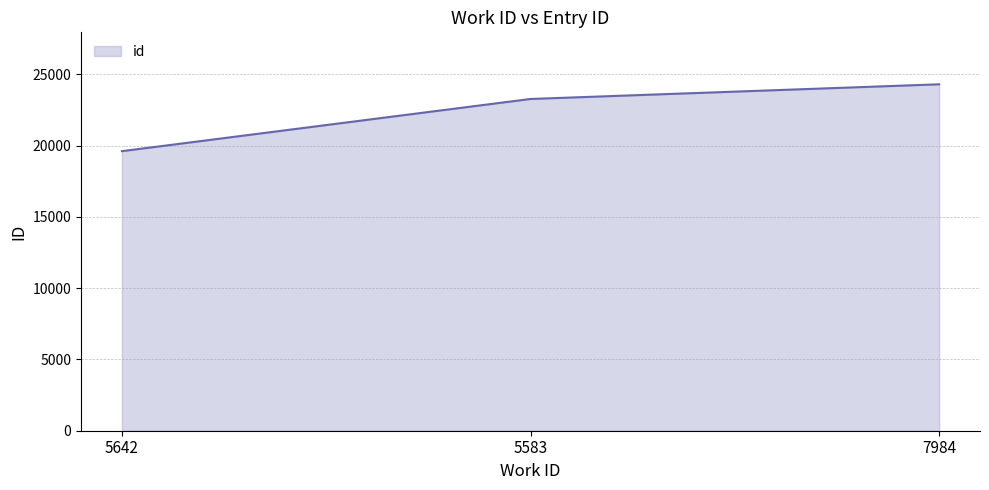

At which category does the chart reach its minimum across all series?

5642